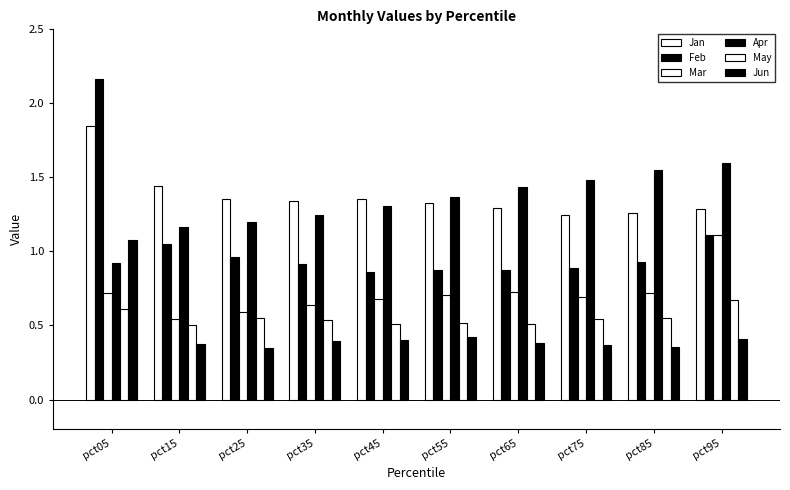

At pct45, list the series in order from smallest to largest.

Jun, May, Mar, Feb, Apr, Jan